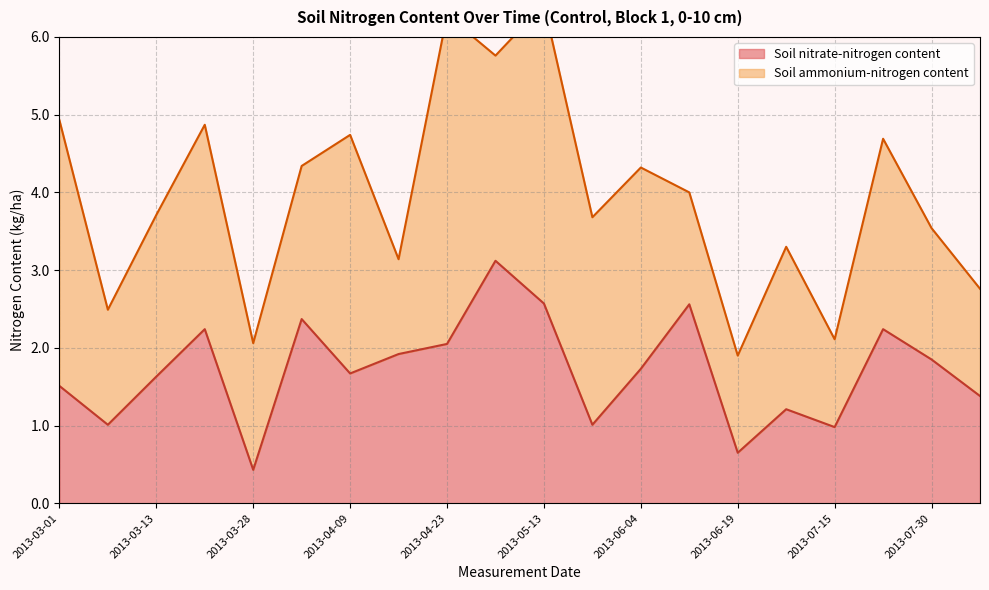

At which label does the data first exceed 1?

2013-03-01